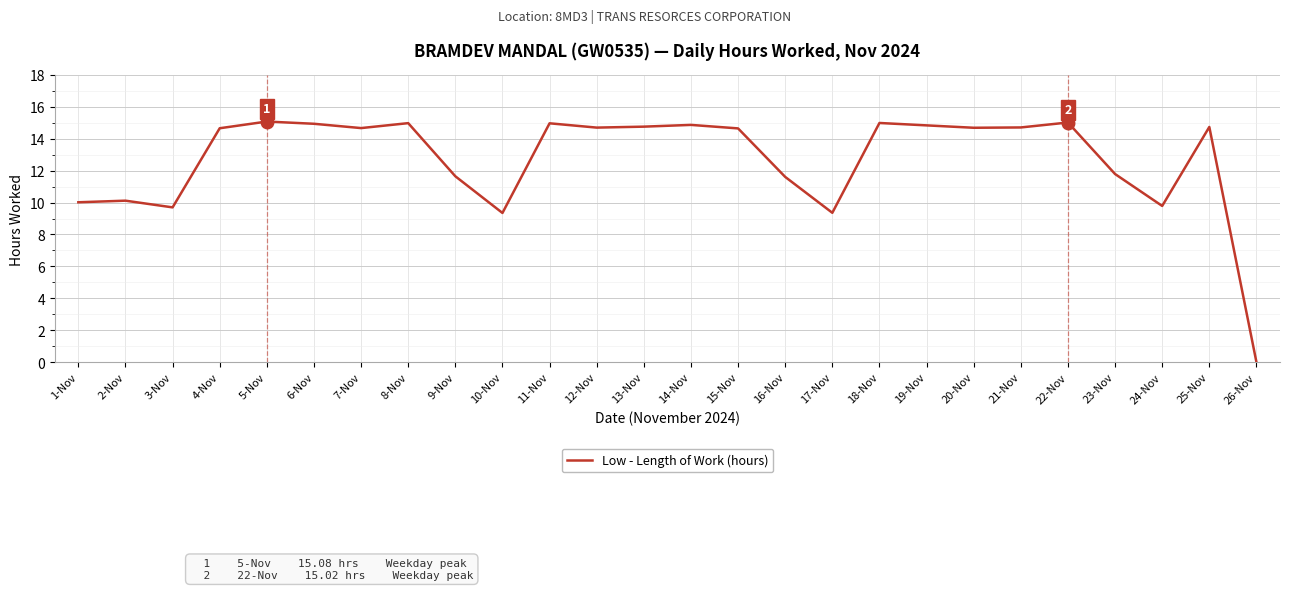

Which category has the lowest value across all series?

26-Nov